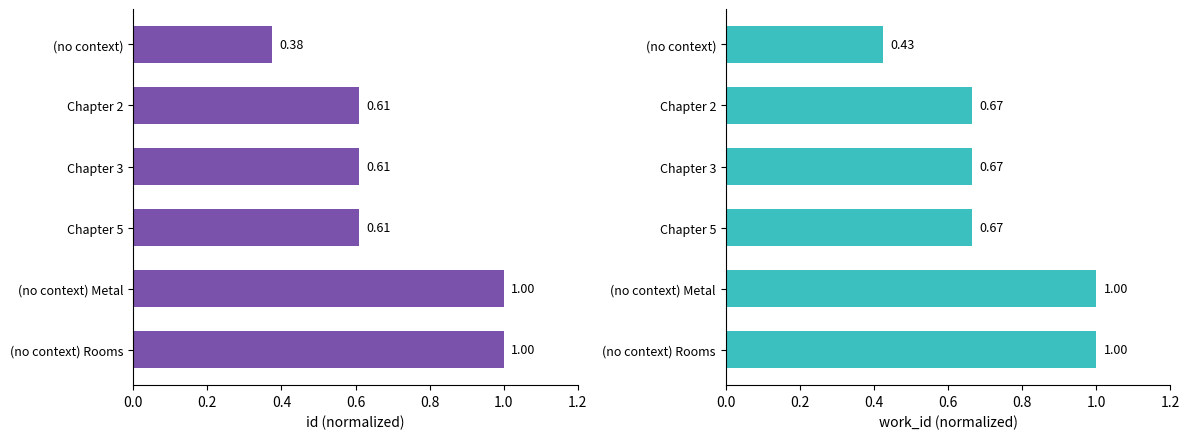

What is the minimum value for id?

0.4